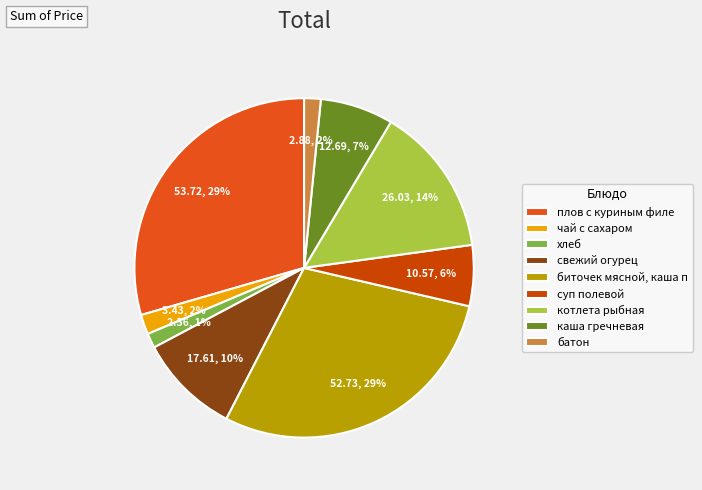

Does хлеб represent more than half of the total?

No